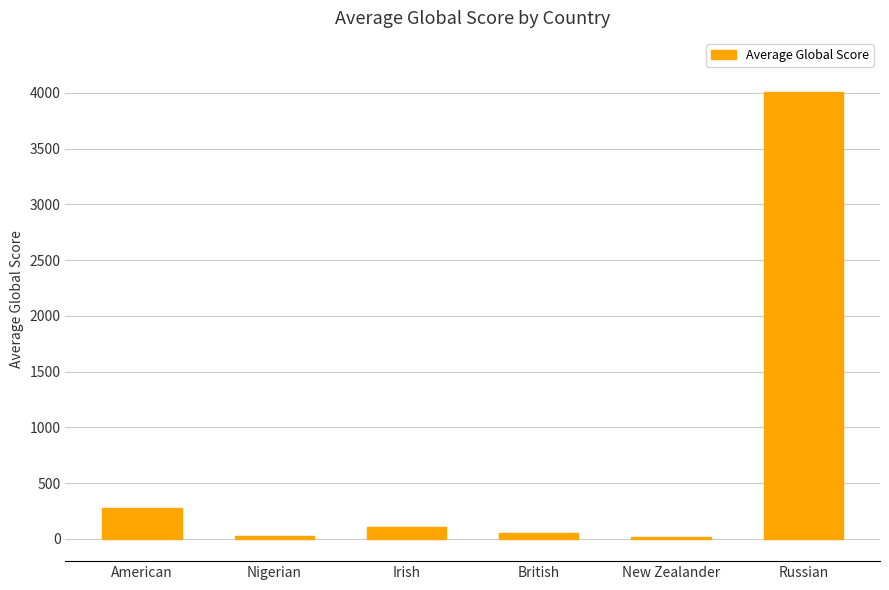

What is the difference between the maximum and minimum values?

3997.0